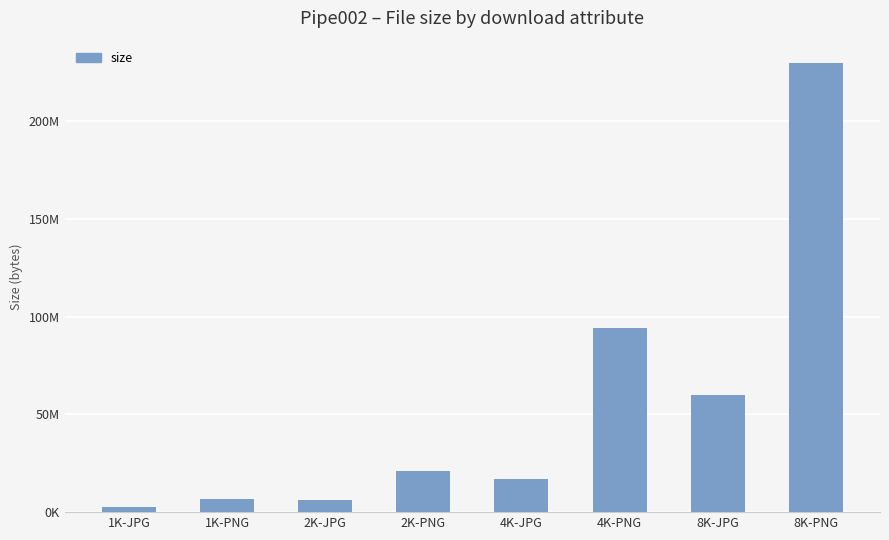

Does the chart contain any negative values?

No